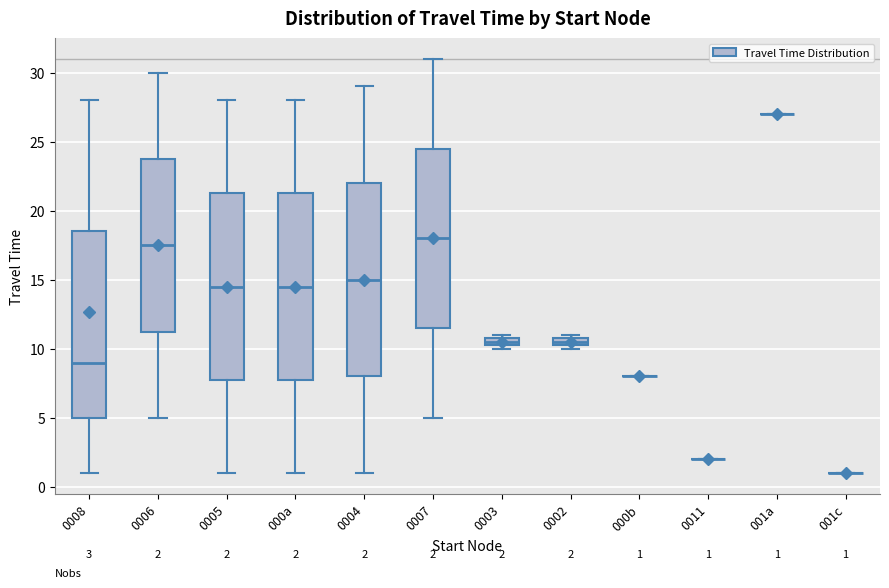

Comparing the boxes themselves (not the whiskers), which one is the tallest?

0004